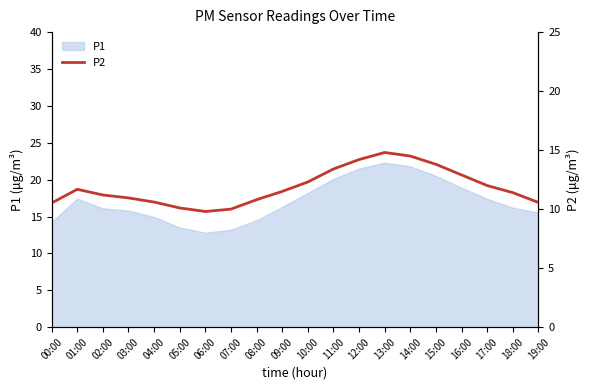

At which label is the value closest to 12?

17:00